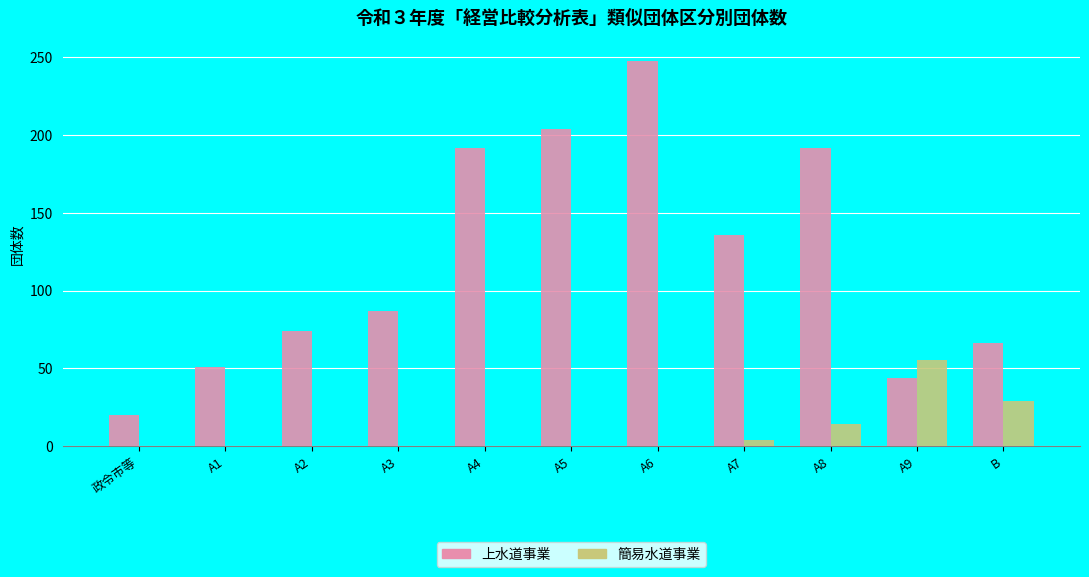

What is the difference between the 簡易水道事業 values at B and A7?

25